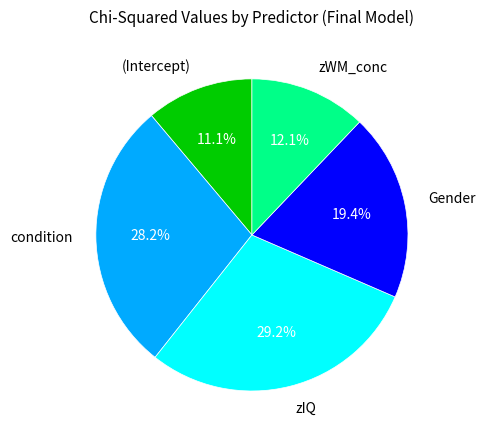

Between (Intercept) and Gender, which is larger?

Gender